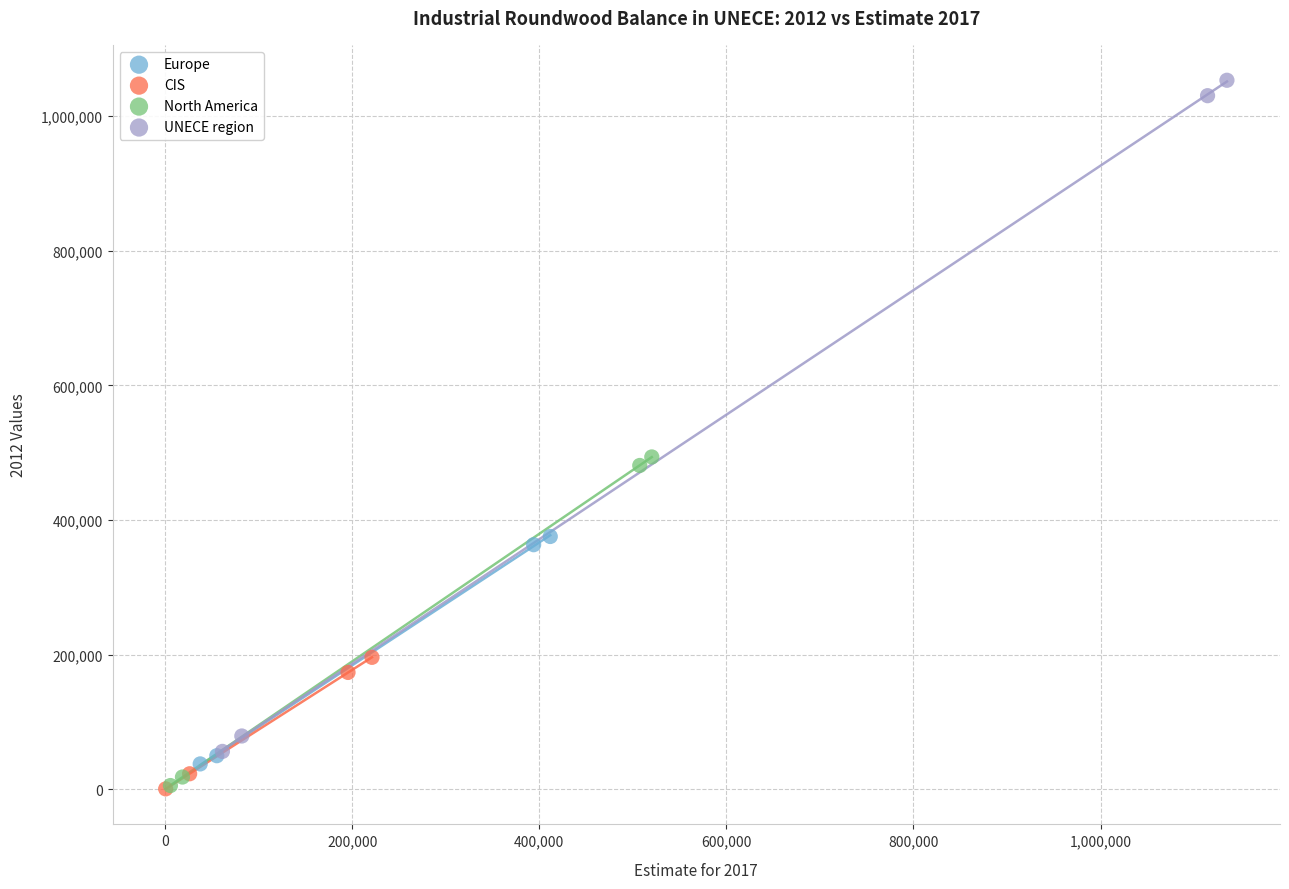

Which series contains the highest Y value?

UNECE region